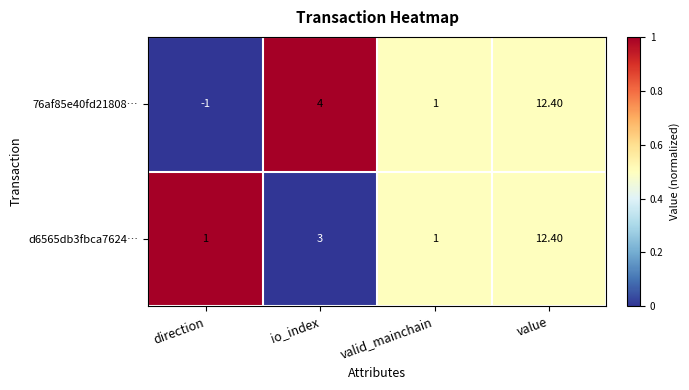

How many series are shown in this chart?

2